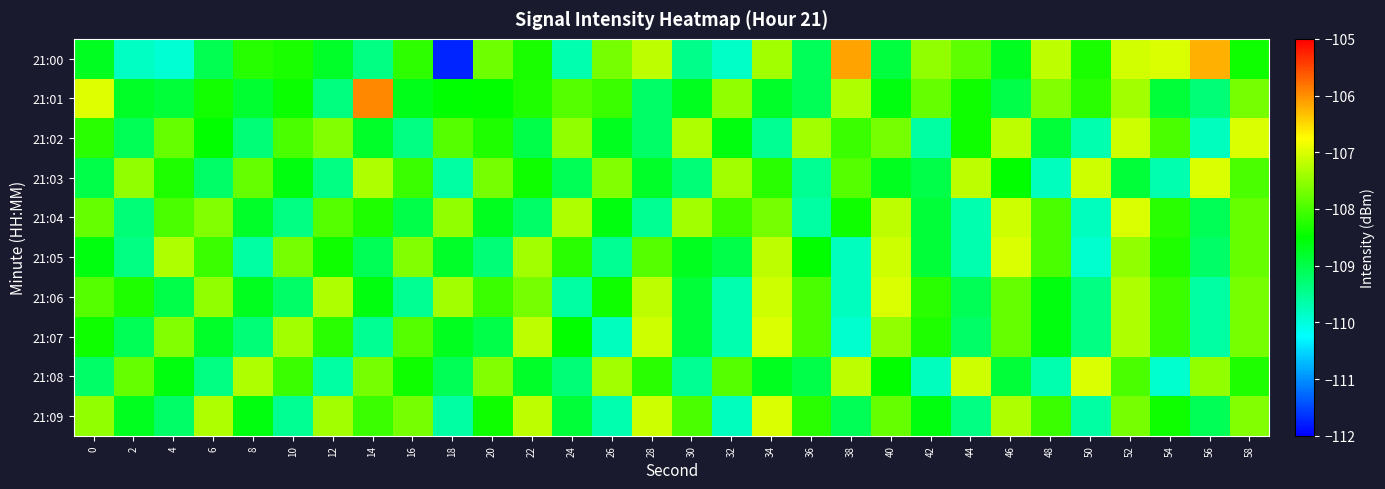

Between 16 and 6, which is larger?

16